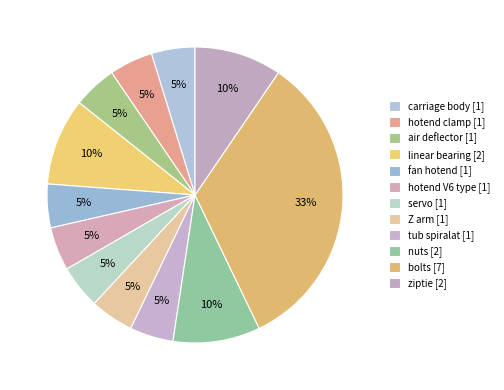

How many slices are in this pie chart?

12